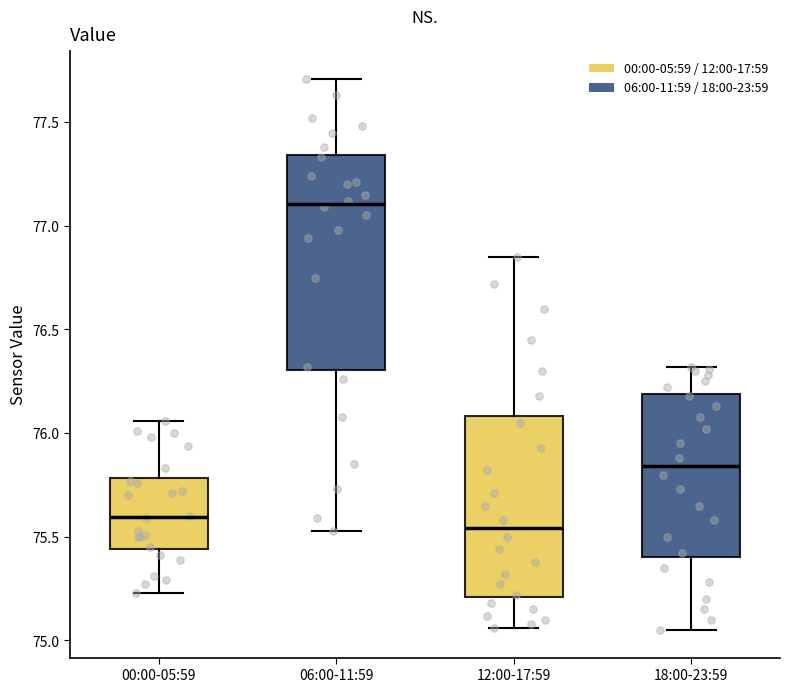

Which box has the lowest median line?

12:00-17:59